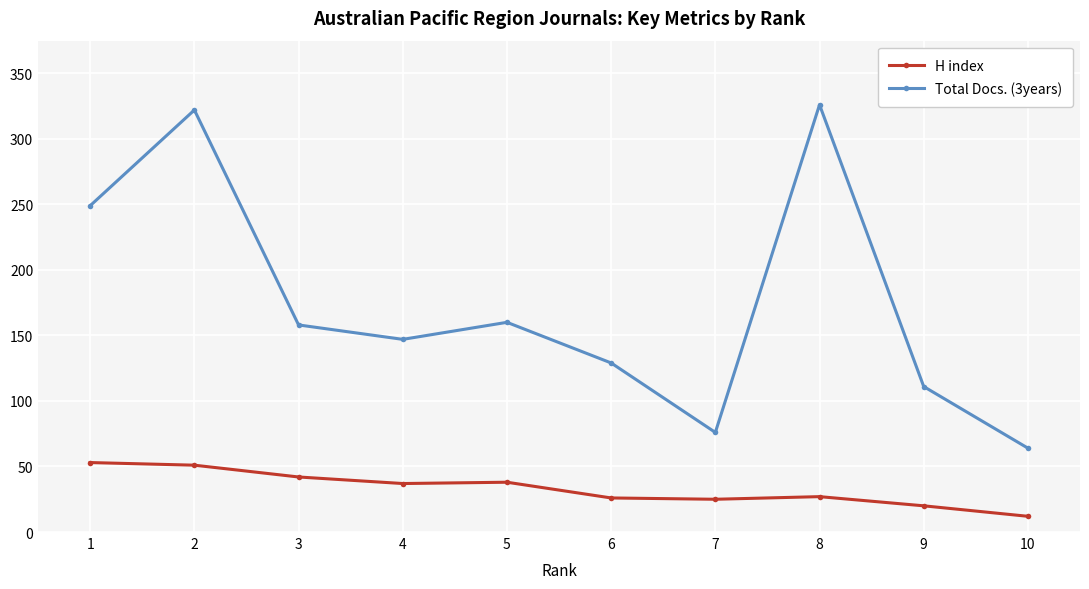

At how many categories does at least one series exceed 151?

5